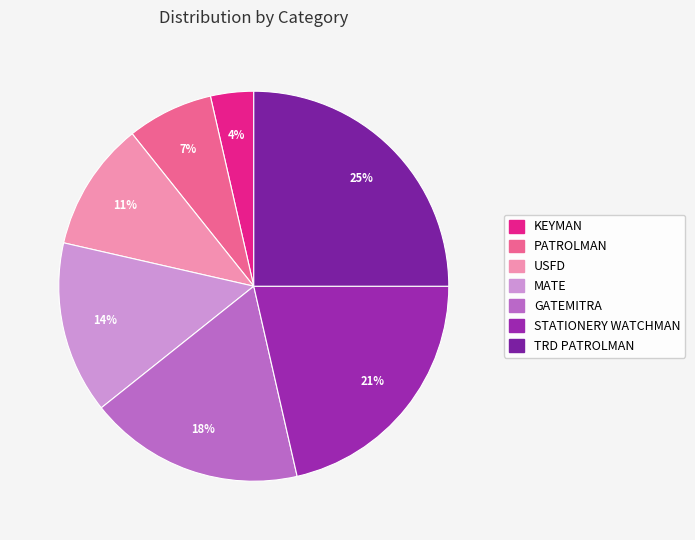

Which slice is the smallest?

KEYMAN